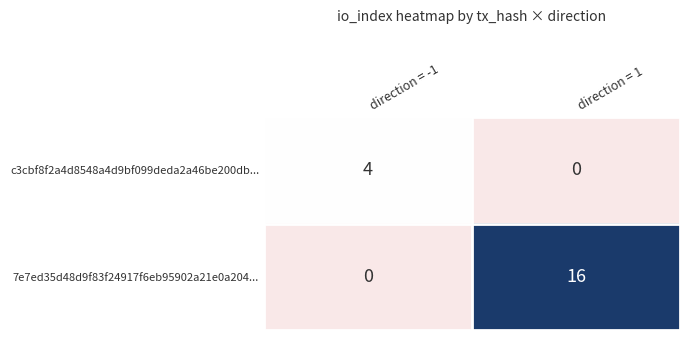

Reading left to right, what are all the values shown in this chart?

c3cbf8f2a4d8548a4d9bf099deda2a46be200db...: direction = -1=4	direction = 1=0
7e7ed35d48d9f83f24917f6eb95902a21e0a204...: direction = -1=0	direction = 1=16